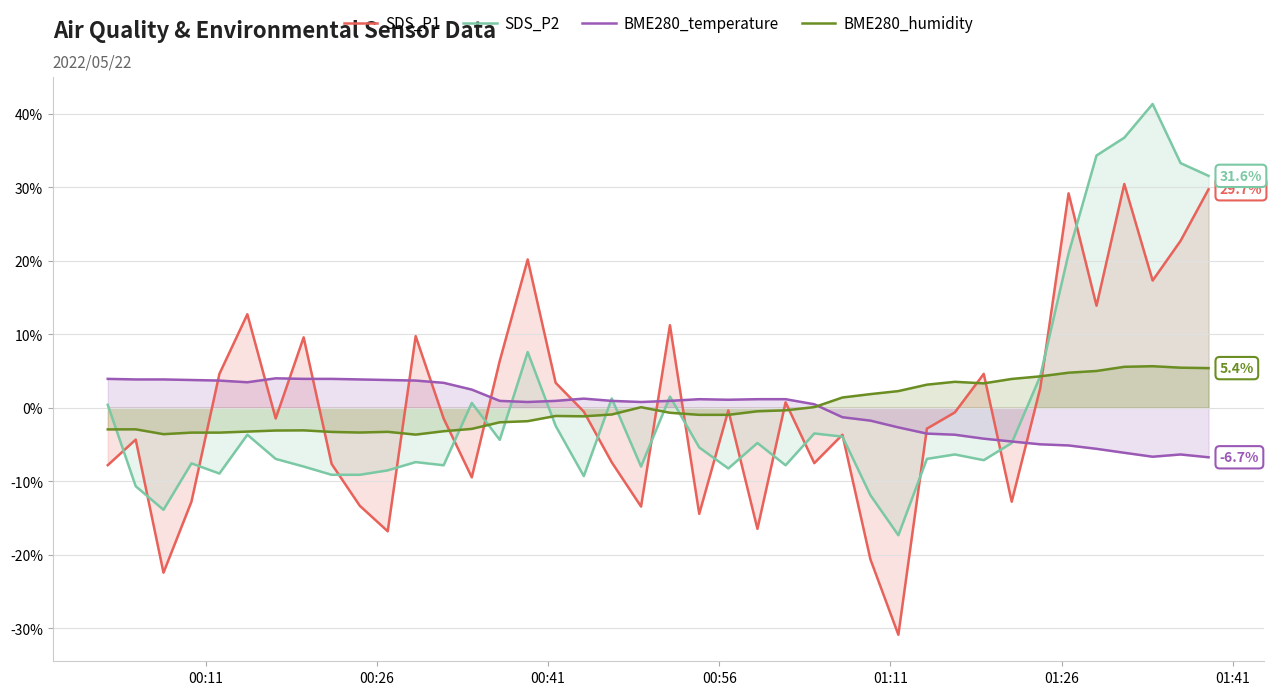

Count the number of data series in this chart.

4